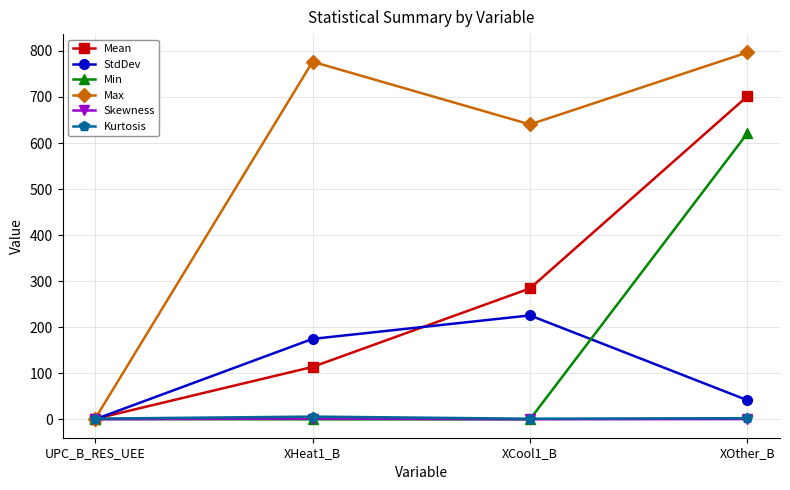

Which series has the largest range (max minus min)?

Max